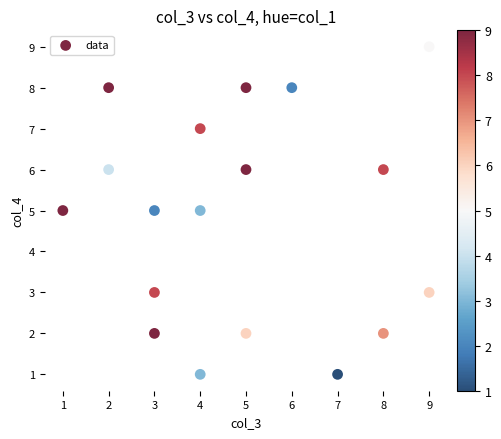

What is the range of Y values (max minus min)?

8